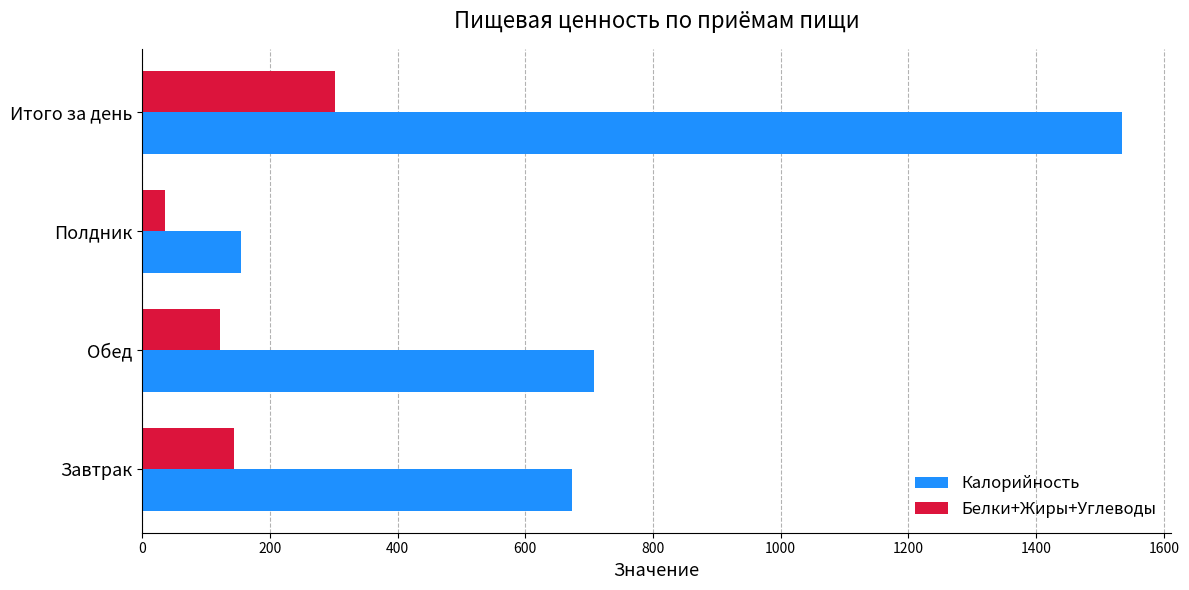

List the labels in order of Калорийность value, smallest first.

Полдник, Завтрак, Обед, Итого за день